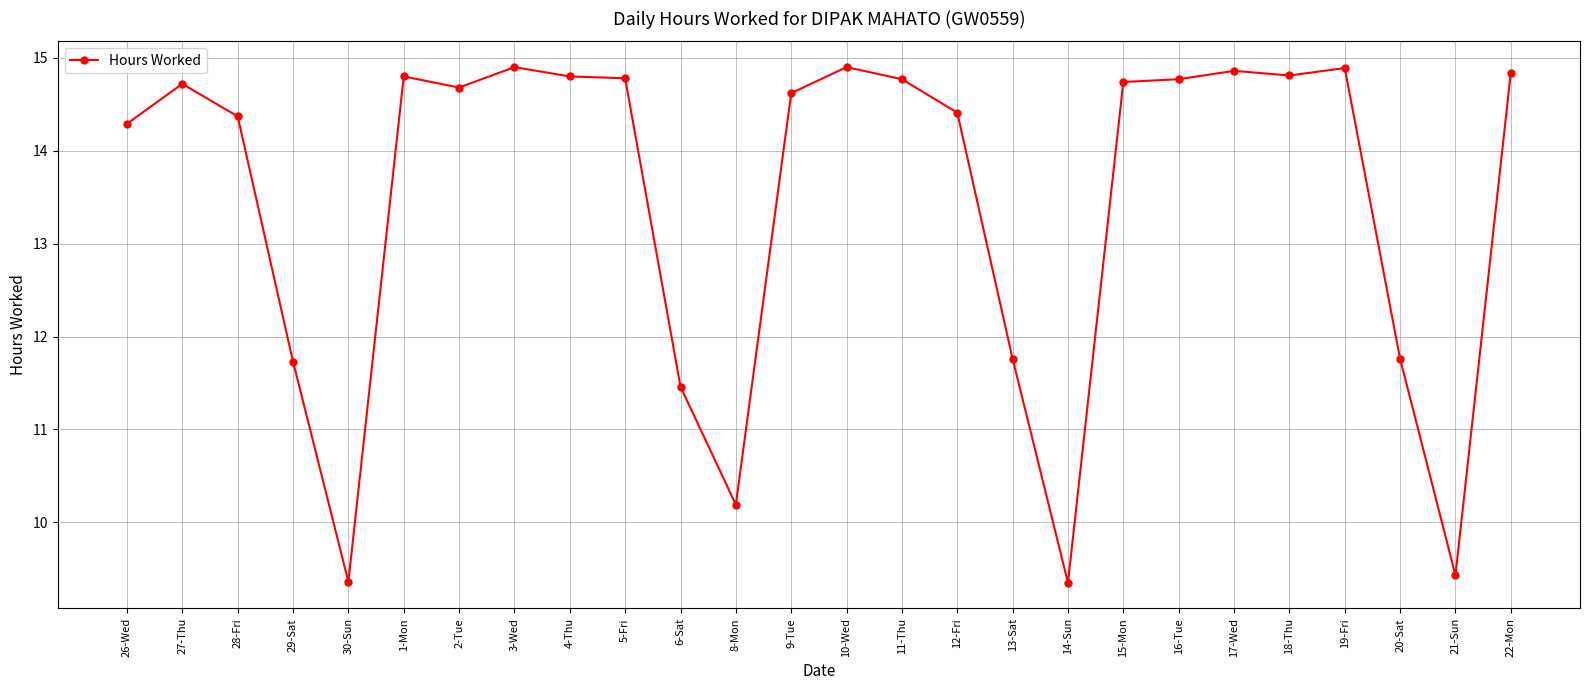

What is the maximum value shown in the chart?

14.9